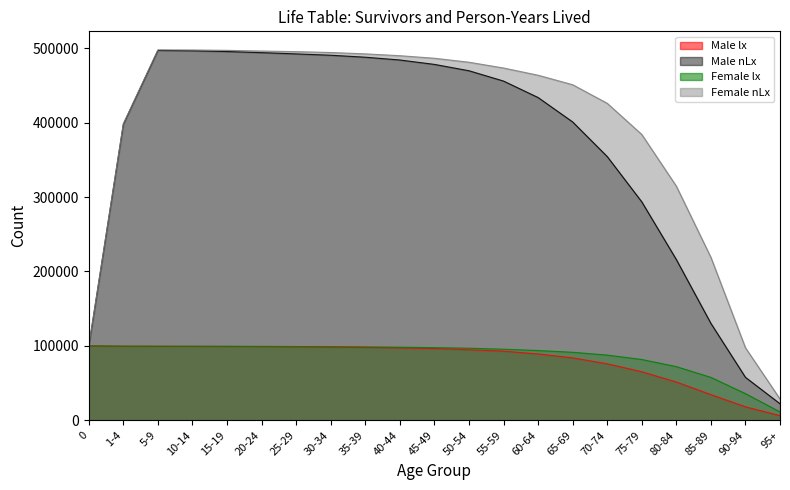

At how many categories does at least one series exceed 194831?

18